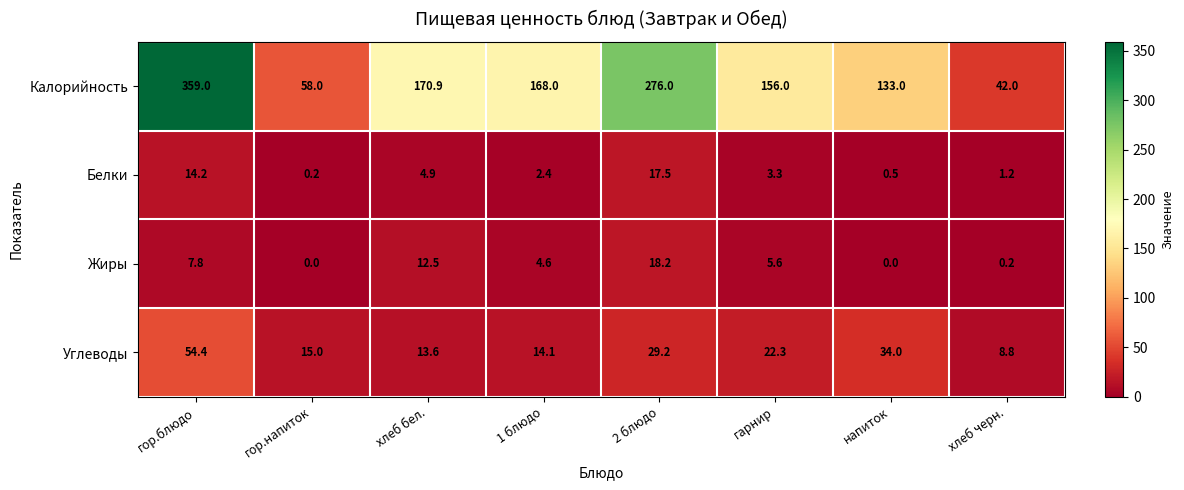

List the series in order of their peak value, lowest first.

Белки, Жиры, Углеводы, Калорийность